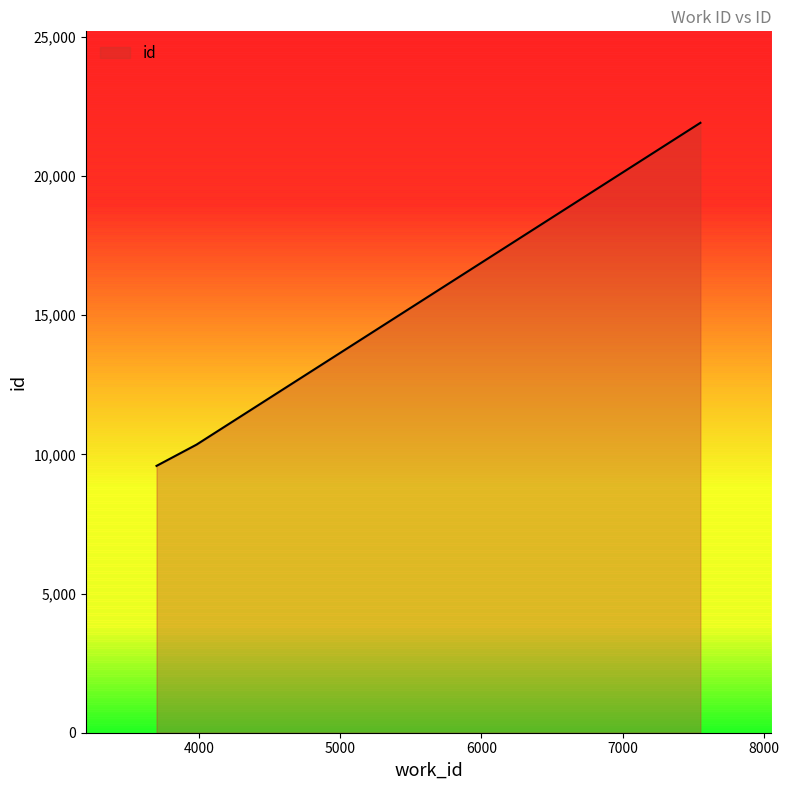

What is the average value?

13947